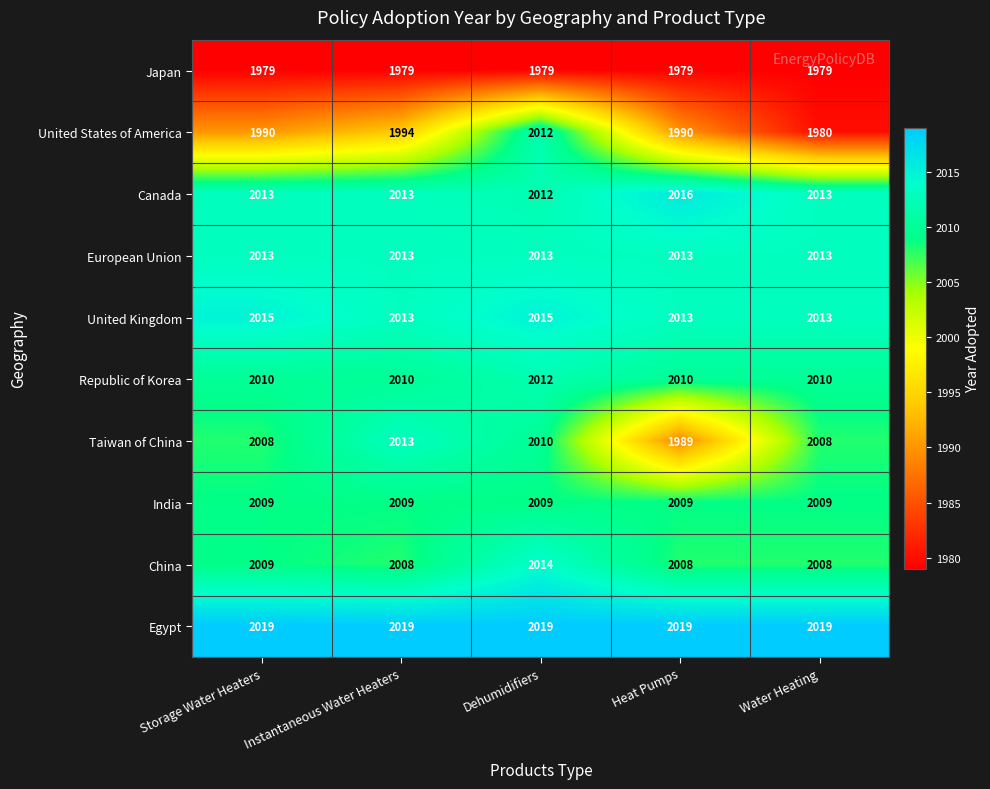

What is the difference between the highest and lowest values at Instantaneous Water Heaters?

40